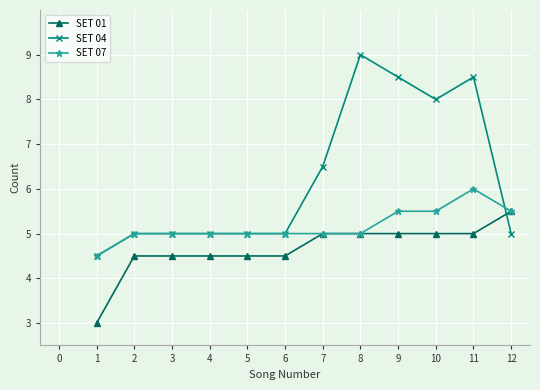

Is this an area chart (filled region under the line)?

No